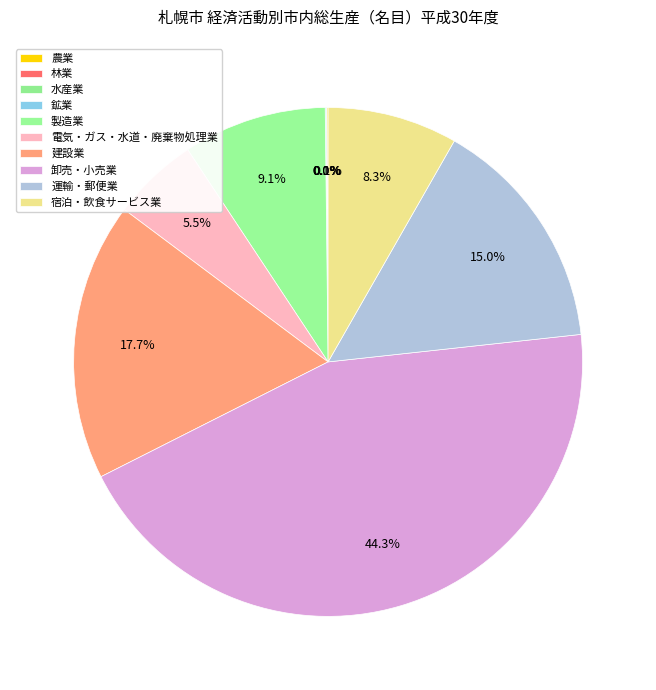

Which category has the smallest portion of the pie?

水産業